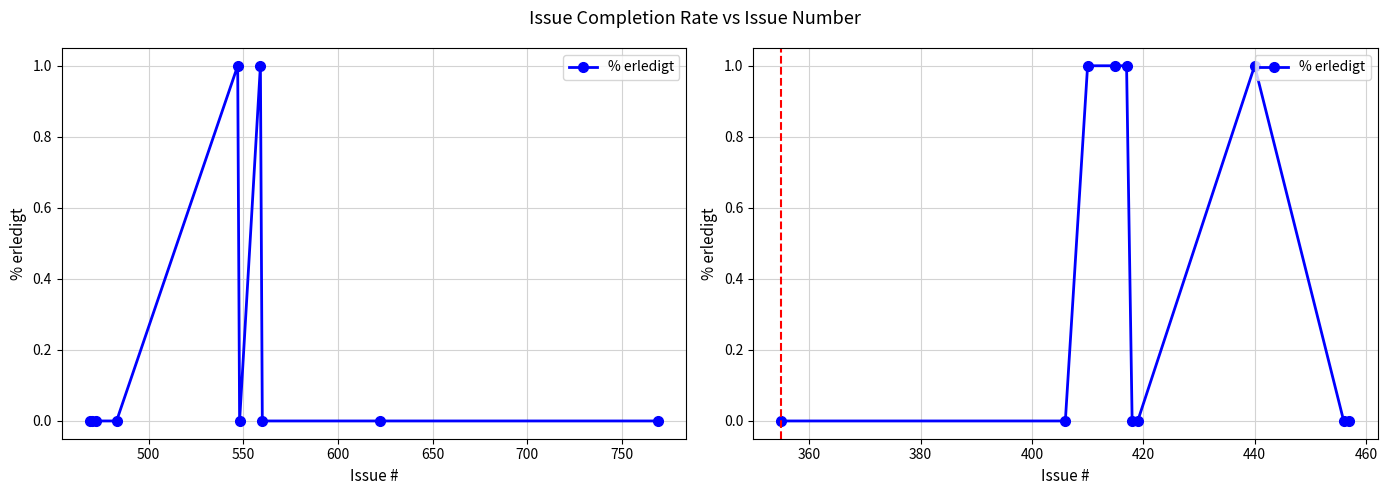

How many categories are shown in the chart?

10